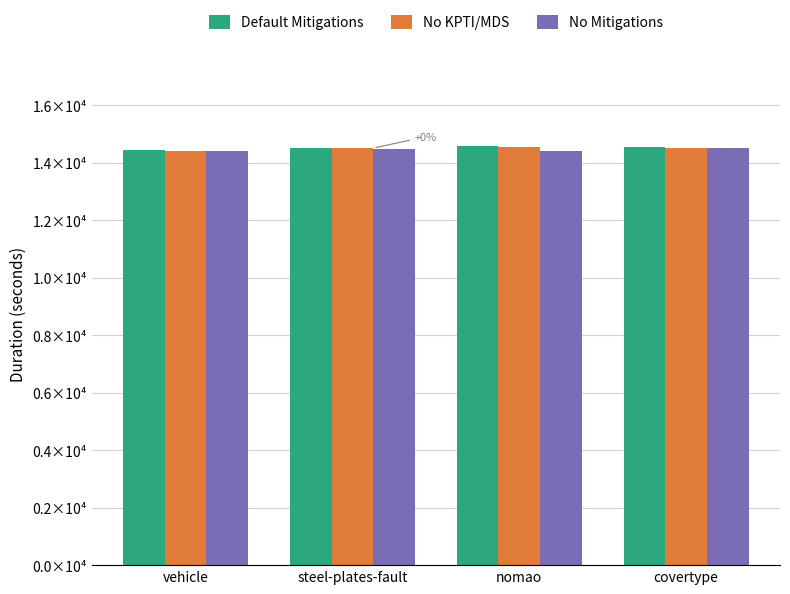

Does the chart contain any negative values?

No